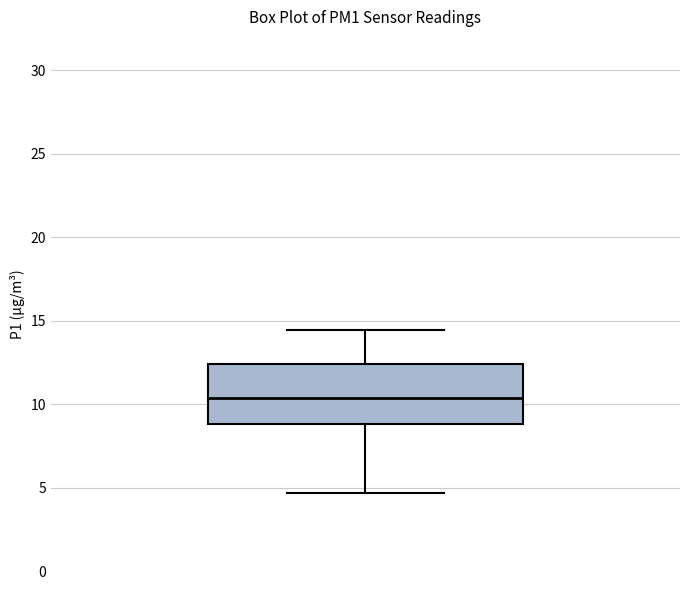

Where does the lower whisker of the box end on the y-axis? The values are not printed on the chart, so give them approximately, as read against the axis.

4.5